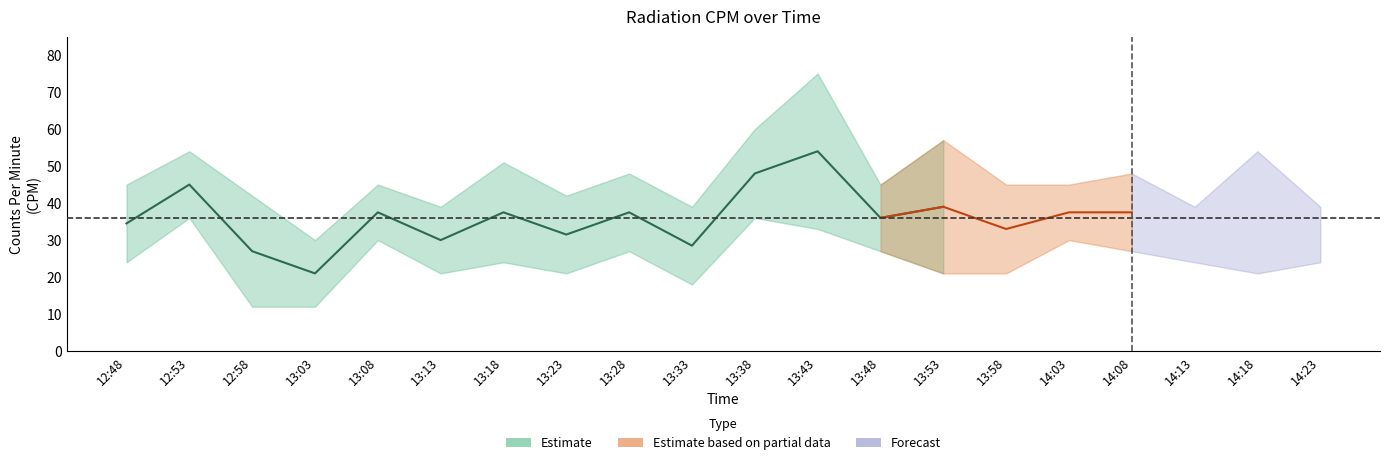

True or false: CPM_lower has a value of 29 at 12:58.

False